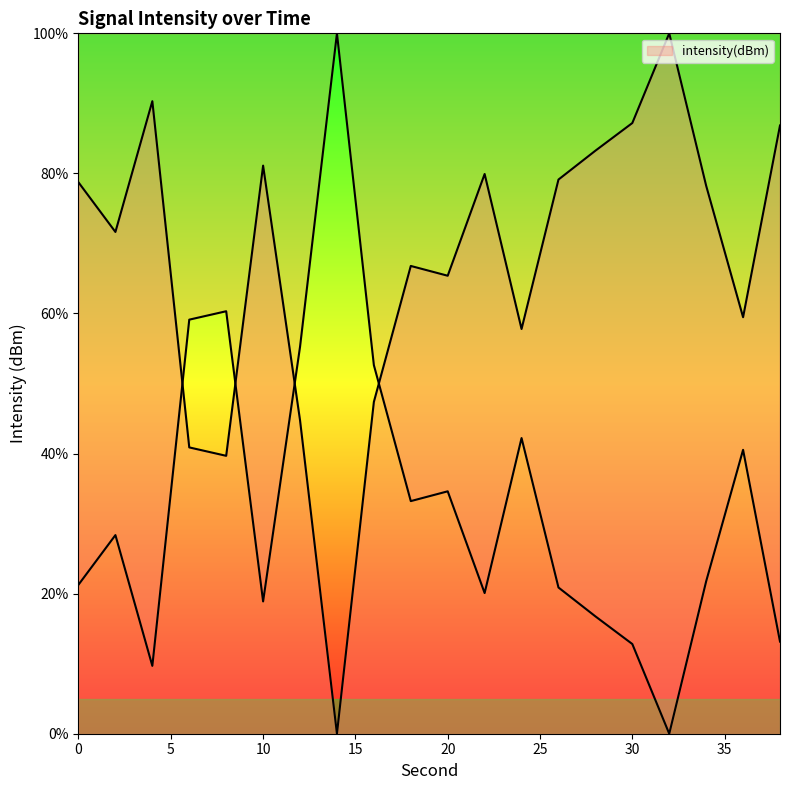

What is the value of the 16th point from the left?

87.2